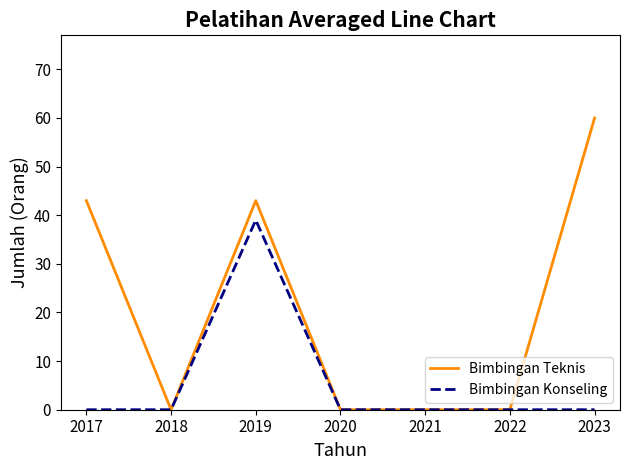

How many lines are shown in the chart?

2